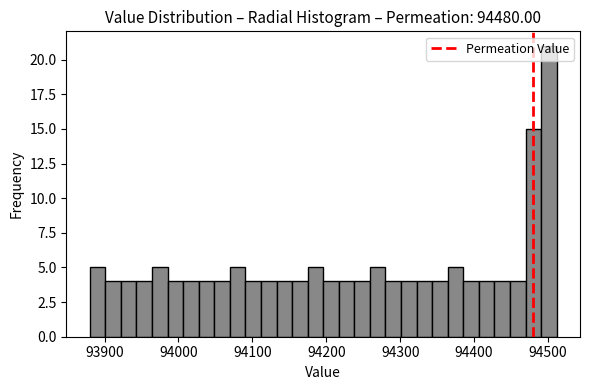

Read against the x-axis, roughly where is the centre of the tallest bar?

94500